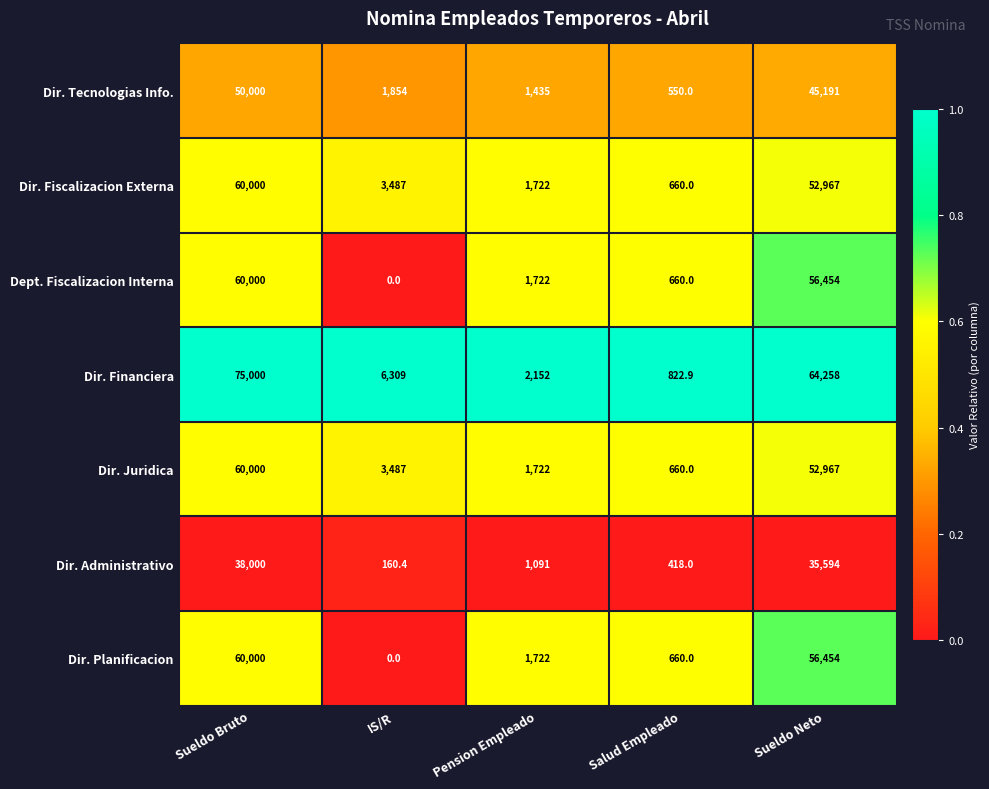

Which series has the widest spread of values?

Dir. Financiera